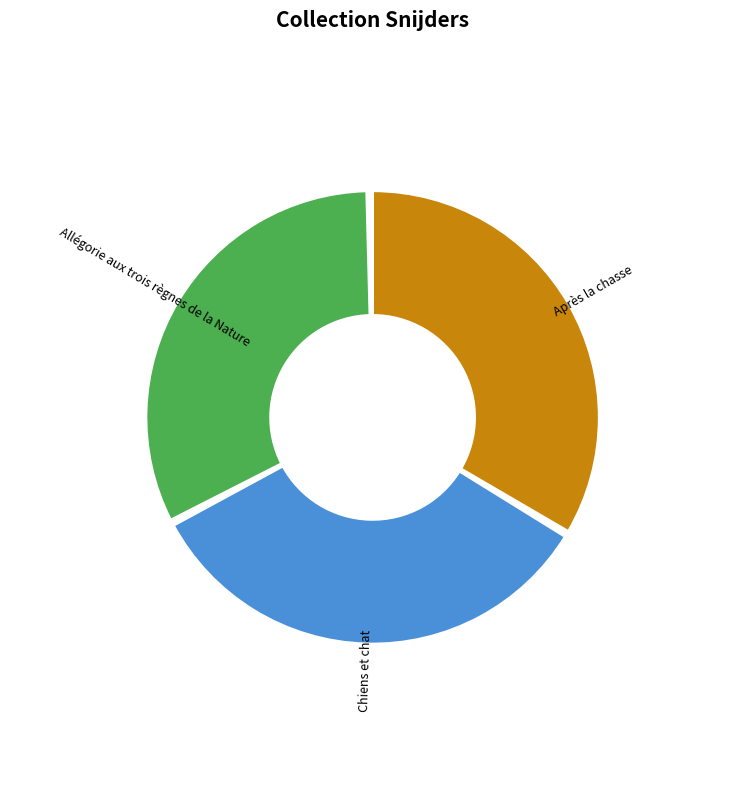

Is the sum of Allégorie aux trois règnes de la Nature and Chiens et chat greater than half?

Yes